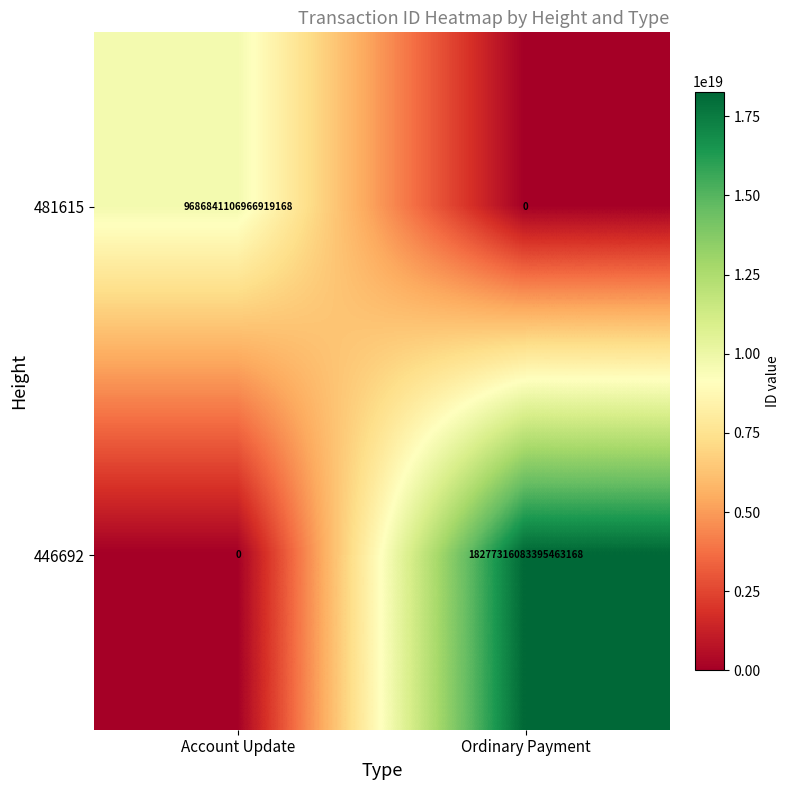

At which category is the sum across all series the highest?

Ordinary Payment